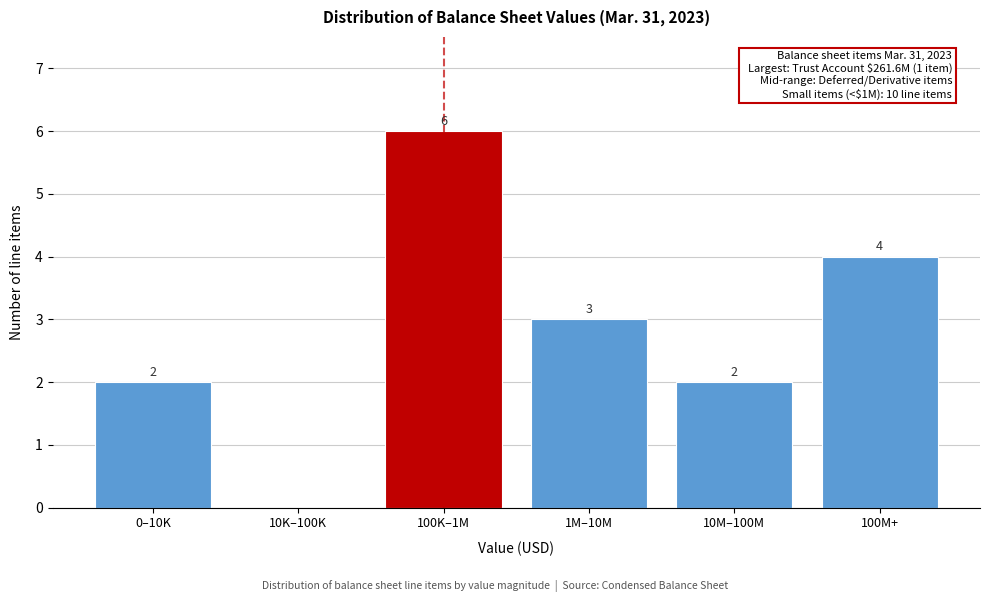

Reading left to right, transcribe all the data shown in this chart.

0–10K=2	10K–100K=0	100K–1M=6	1M–10M=3	10M–100M=2	100M+=4